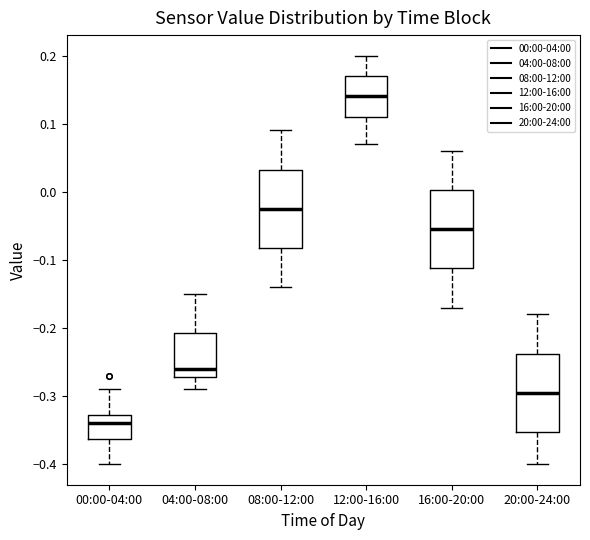

Which box has the highest median line?

12:00-16:00